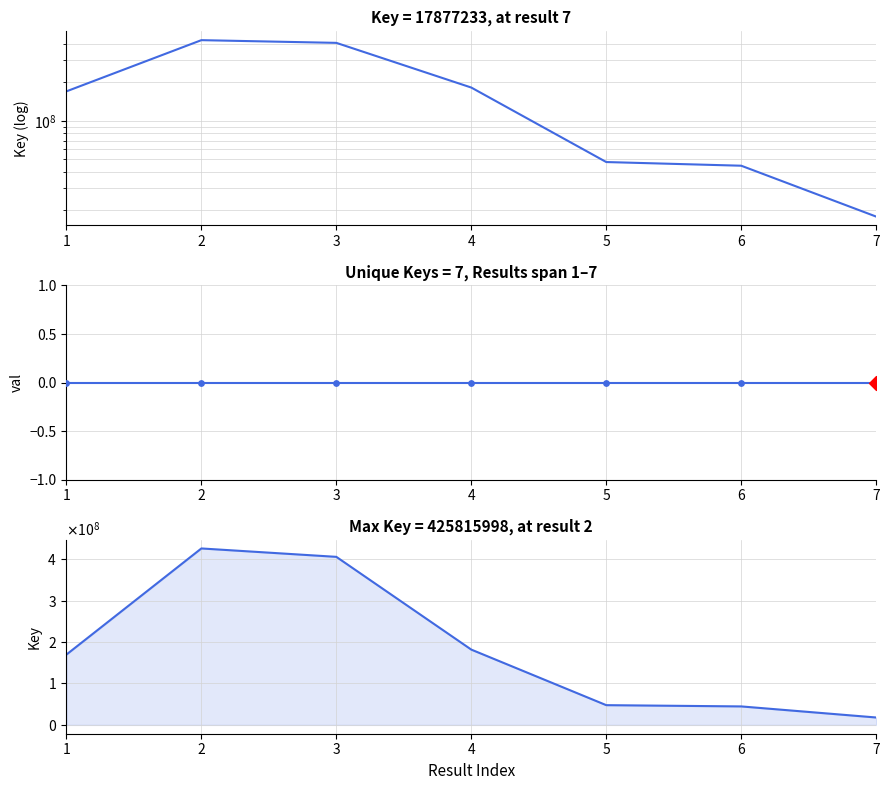

What is the total value across all series at 3?

405558321